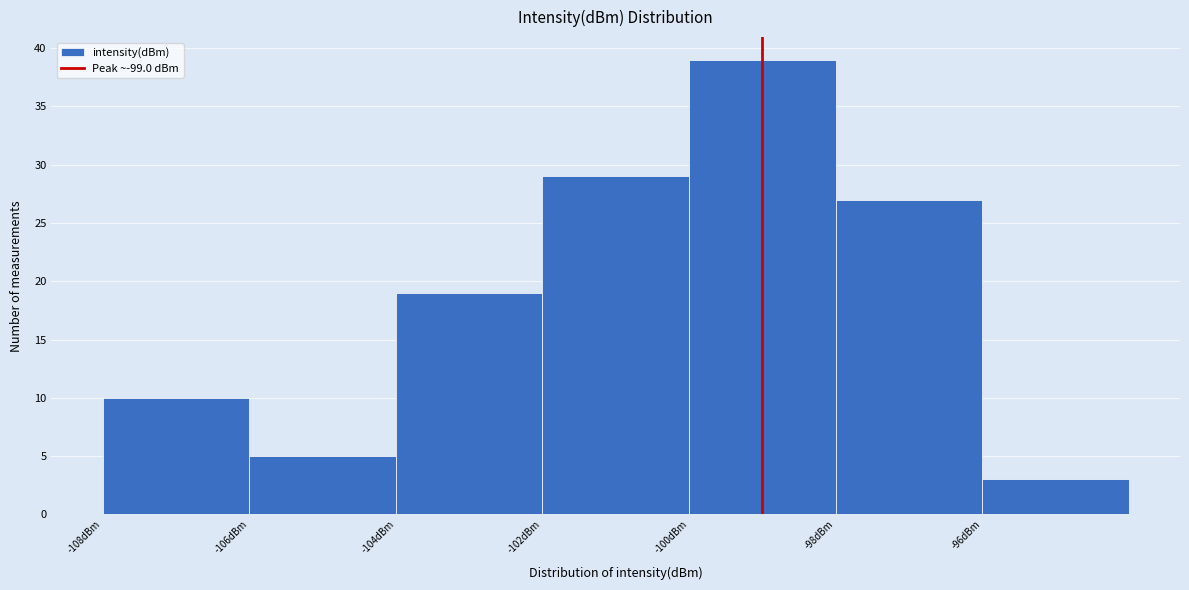

What is the height of the bar covering -108 to -106 on the x-axis? The values are not printed on the chart, so give them approximately, as read against the axis.

10